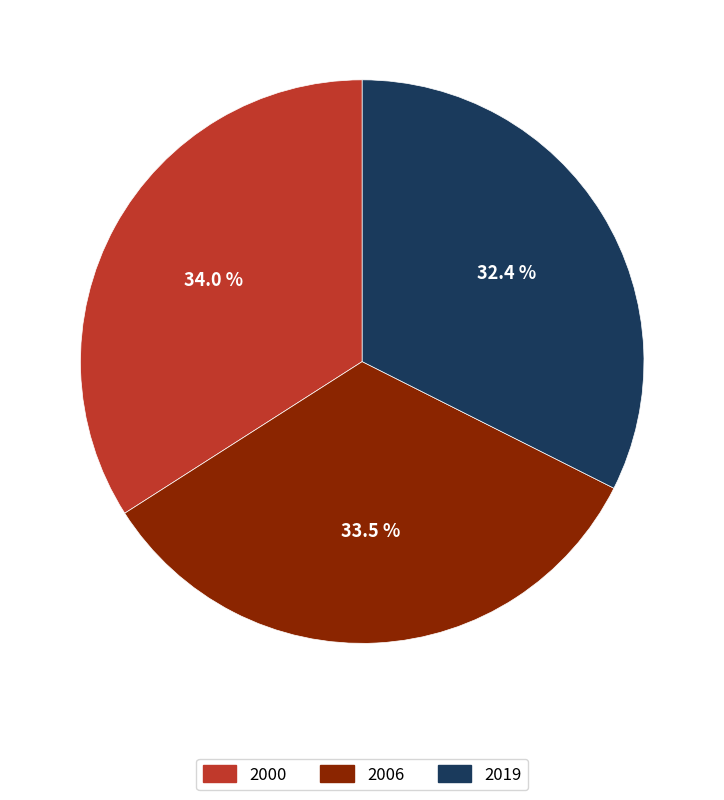

To the nearest percent, what is the difference between the 2000 and 2006 slice percentages?

1%